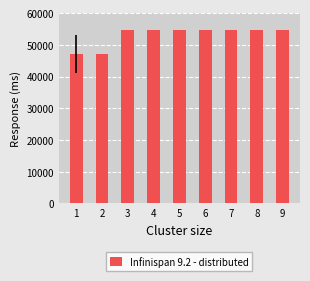

What is the minimum value shown in the chart?

47208